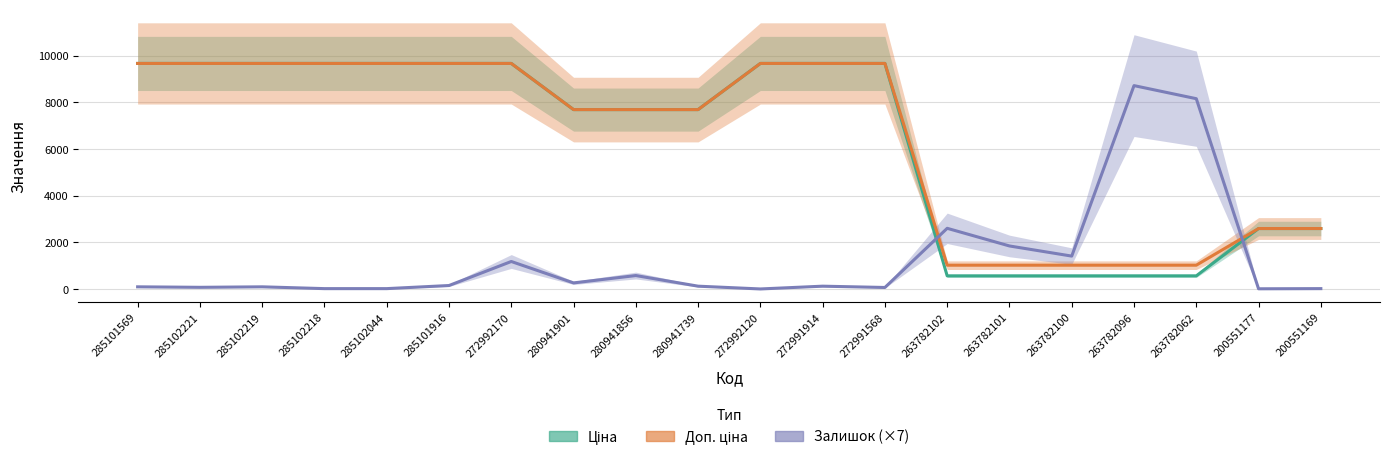

List the series in order of their peak value, lowest first.

Залишок (×7), Ціна, Доп. ціна